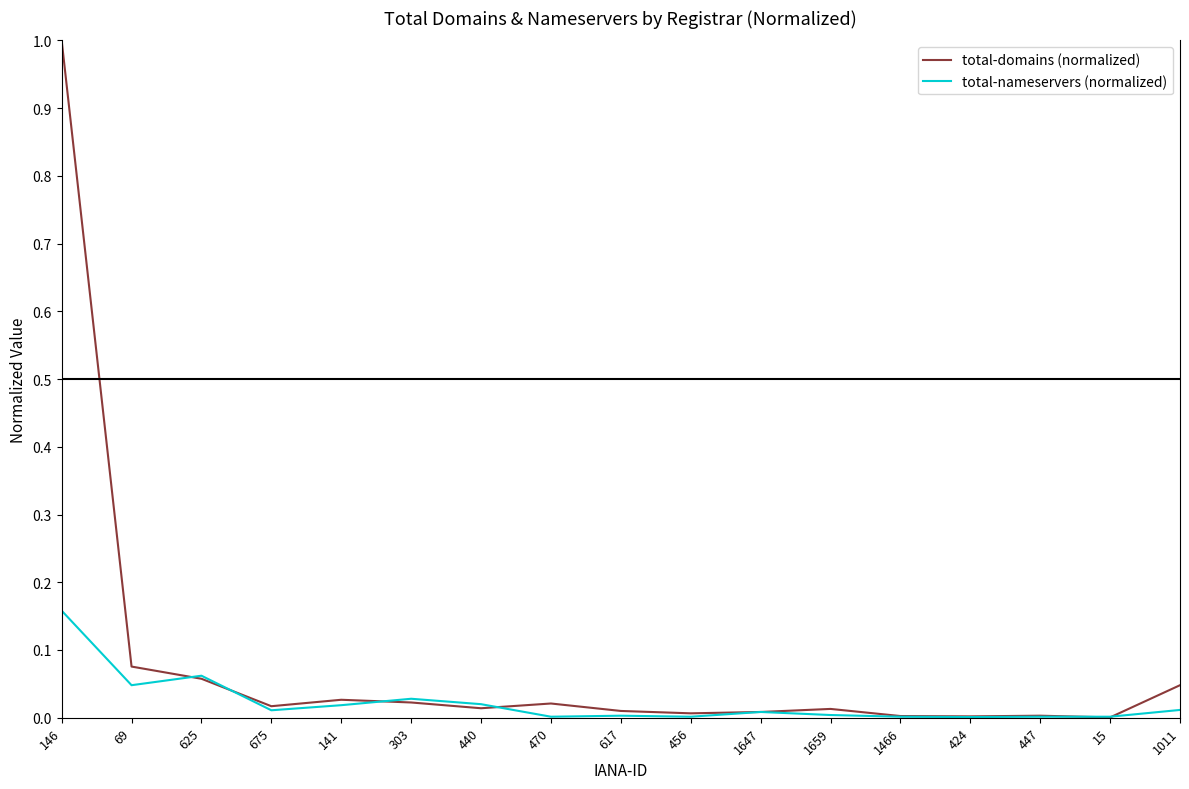

List the series in order of their overall mean, highest first.

total-domains (normalized), total-nameservers (normalized)